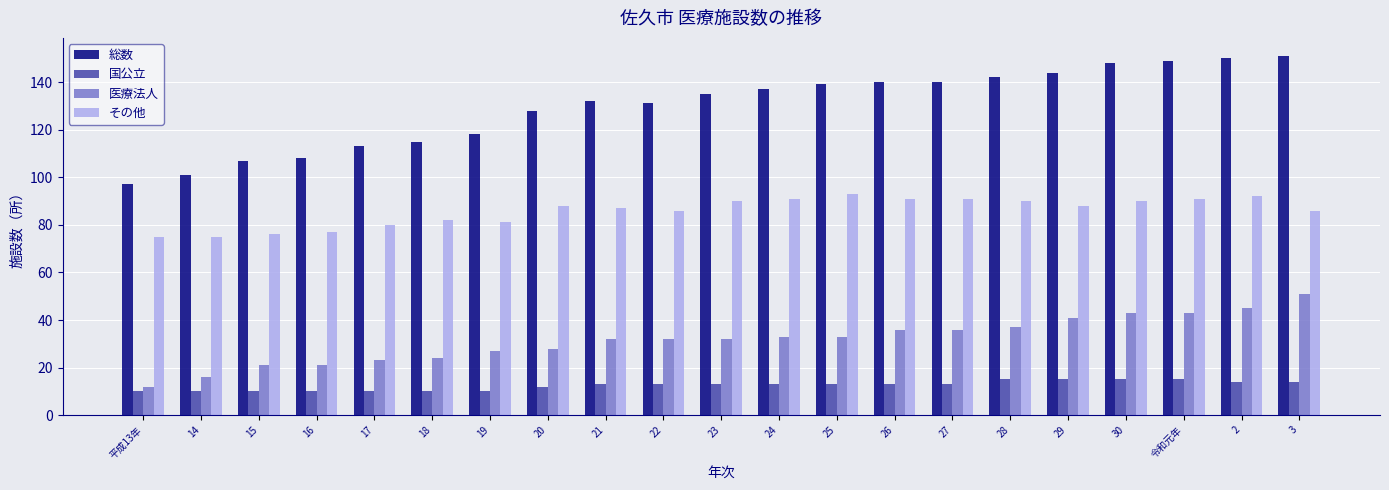

Is it true that その他 equals 122 at 平成13年?

False